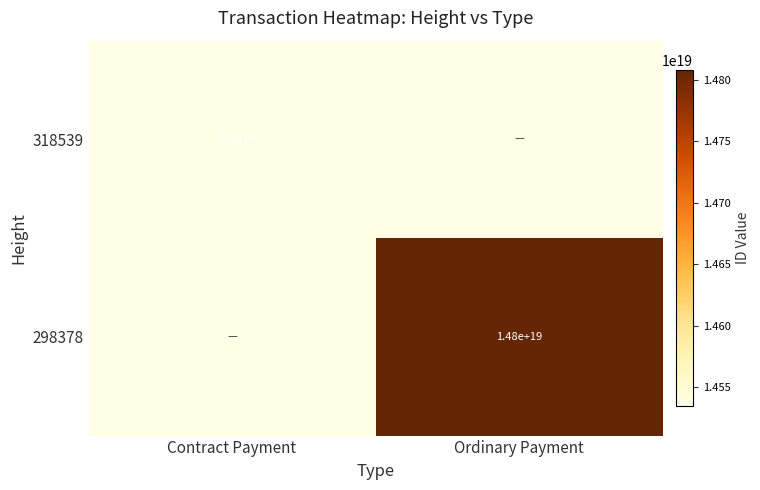

The value of 318539 at Contract Payment is 4491210154555049984. True or false?

False